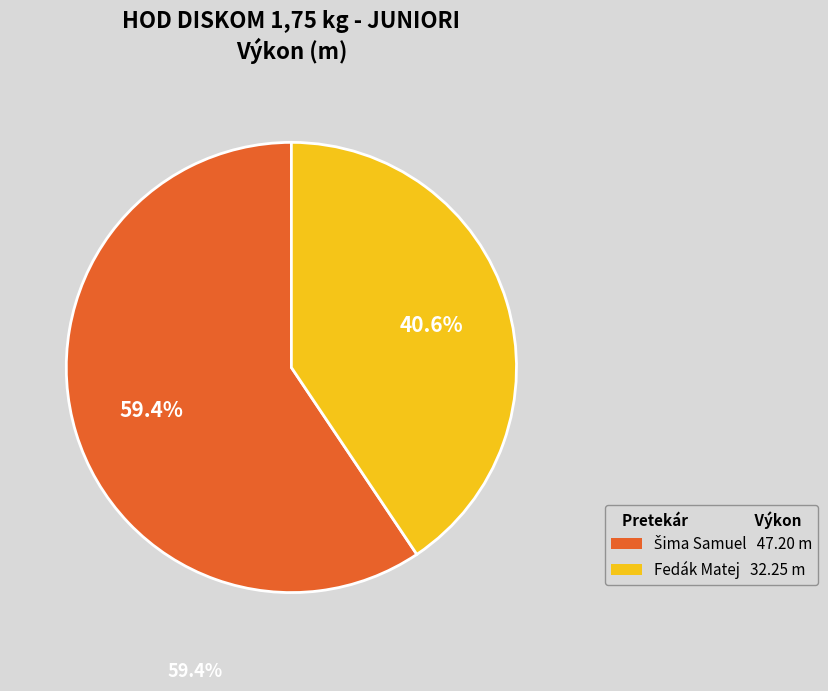

What portion of the pie excludes Fedák Matej 32.25 m?

59.4%